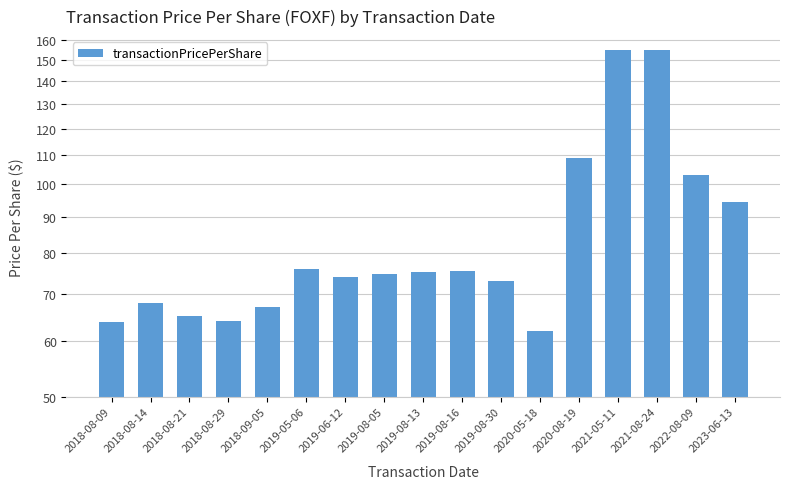

How many categories are shown in the chart?

17